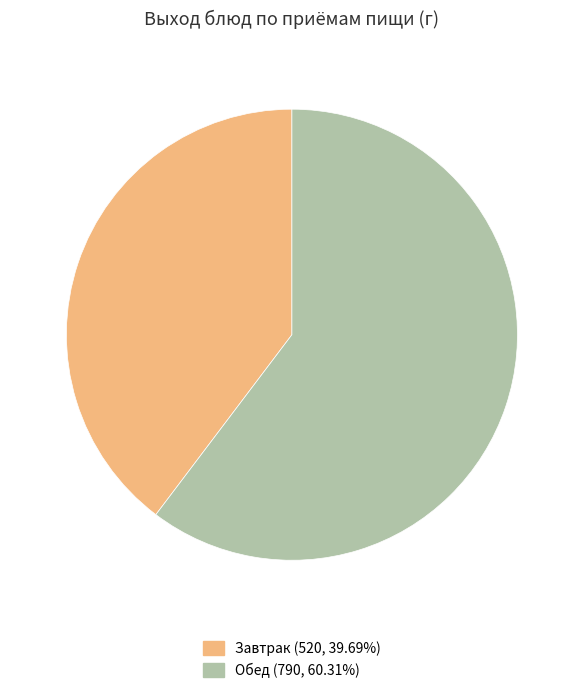

Is Обед (790, 60.31%) the majority of the pie?

Yes